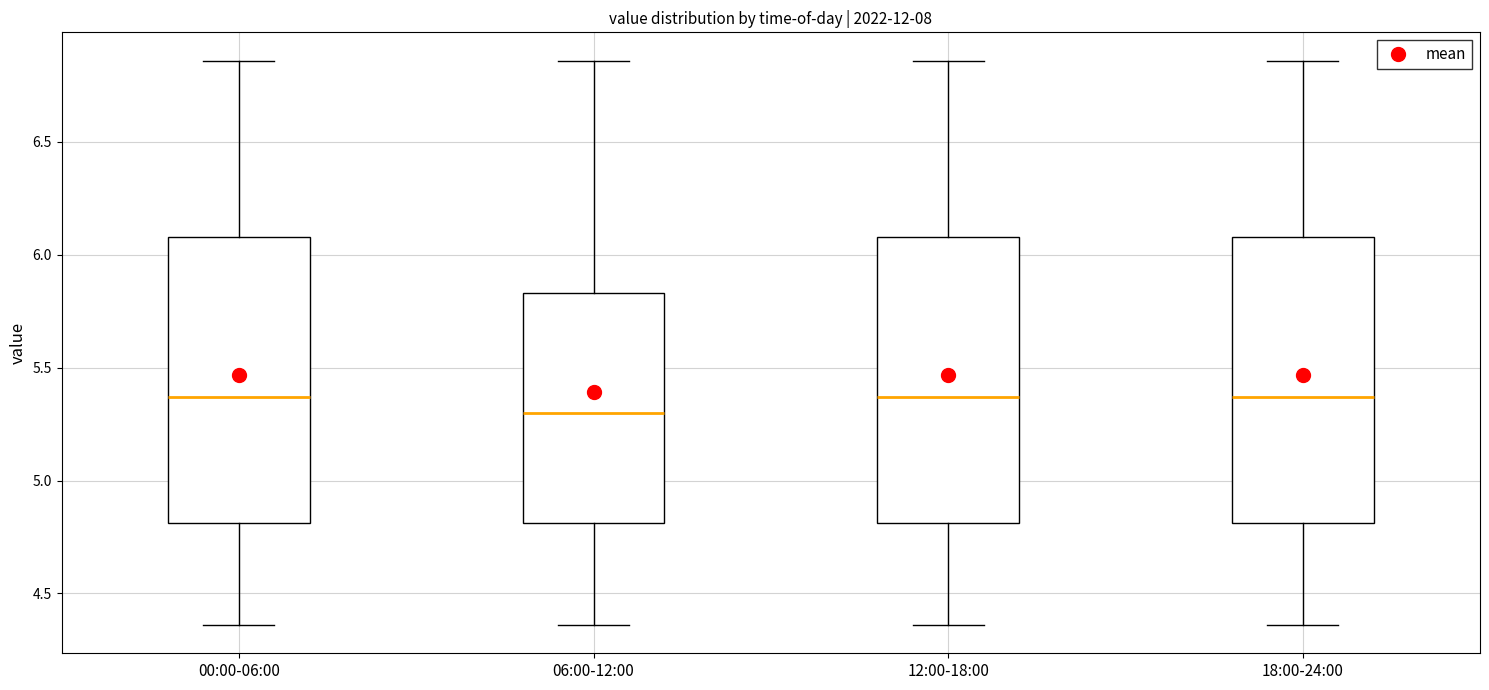

Reading left to right, read every box against the y-axis: the position of its median line, the range the box covers, and the ends of its whiskers. The values are not printed on the chart, so give them approximately, as read against the axis.

00:00-06:00: median 5.35, box 4.80 to 6.10, whiskers 4.35 to 6.85
06:00-12:00: median 5.30, box 4.80 to 5.85, whiskers 4.35 to 6.85
12:00-18:00: median 5.35, box 4.80 to 6.10, whiskers 4.35 to 6.85
18:00-24:00: median 5.35, box 4.80 to 6.10, whiskers 4.35 to 6.85